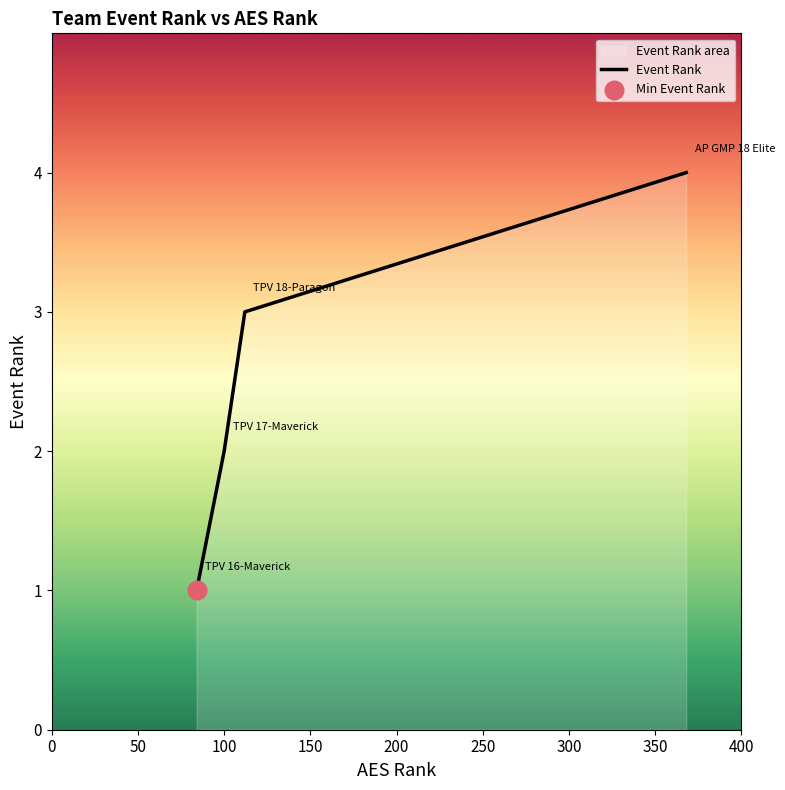

What is the sum of all values?

10